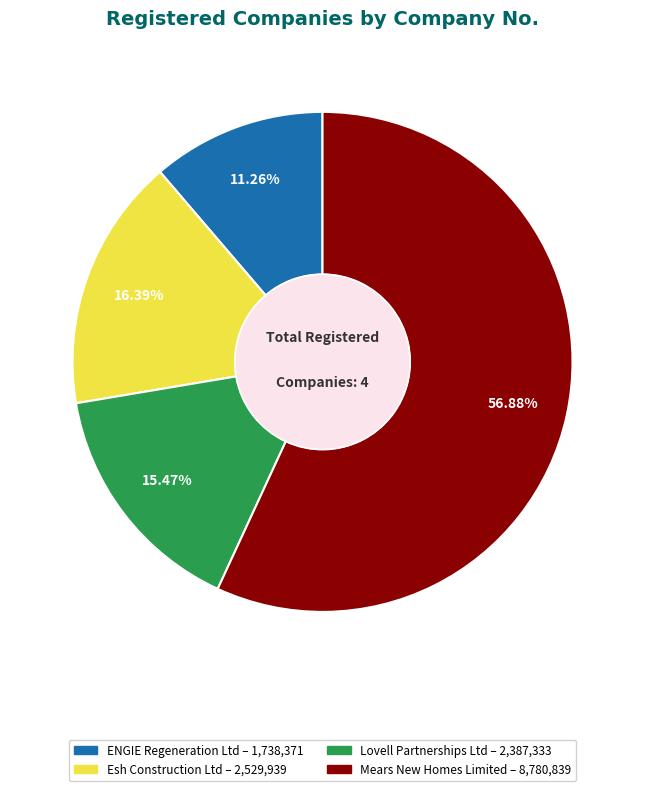

How many segments does this pie chart have?

4